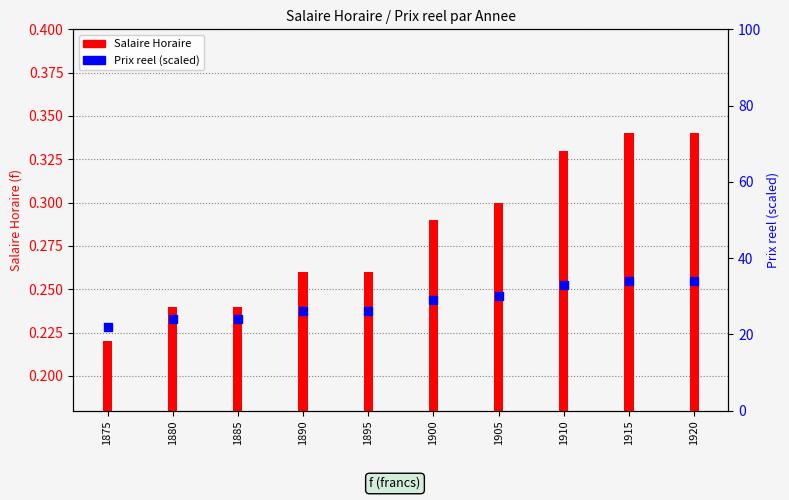

What are all the series names shown in the legend?

Salaire Horaire, Prix reel (scaled)